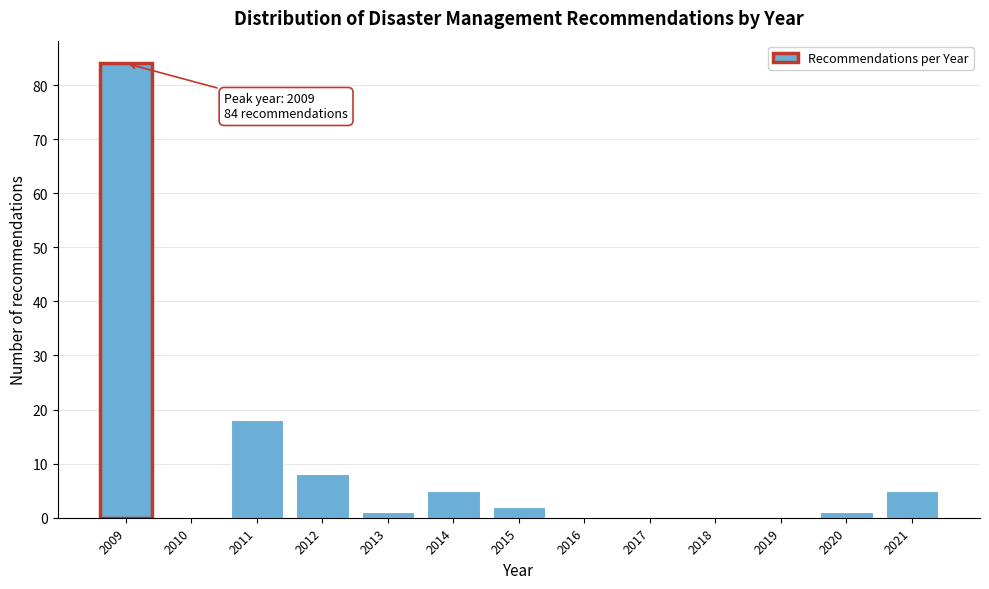

Reading left to right, list all the values displayed in this chart.

2009=84	2010=0	2011=18	2012=8	2013=1	2014=5	2015=2	2016=0	2017=0	2018=0	2019=0	2020=1	2021=5